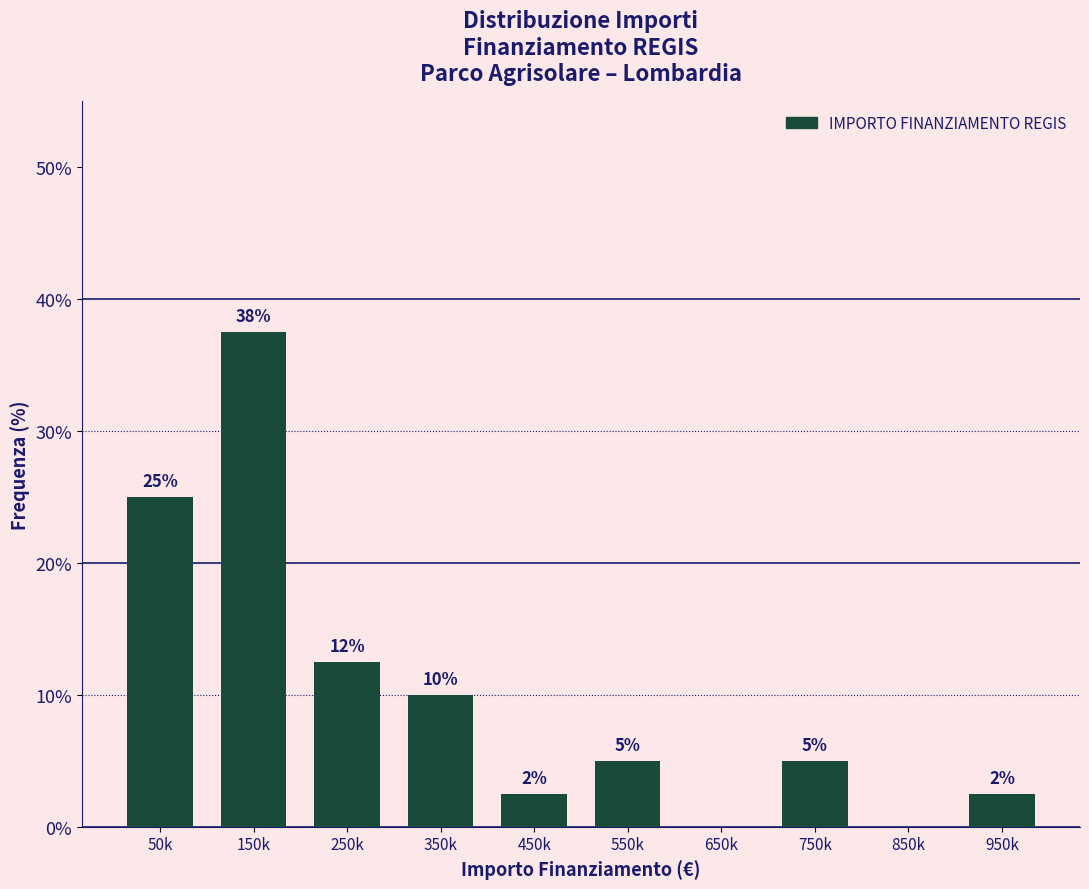

Which label corresponds to the largest value in the chart?

150k